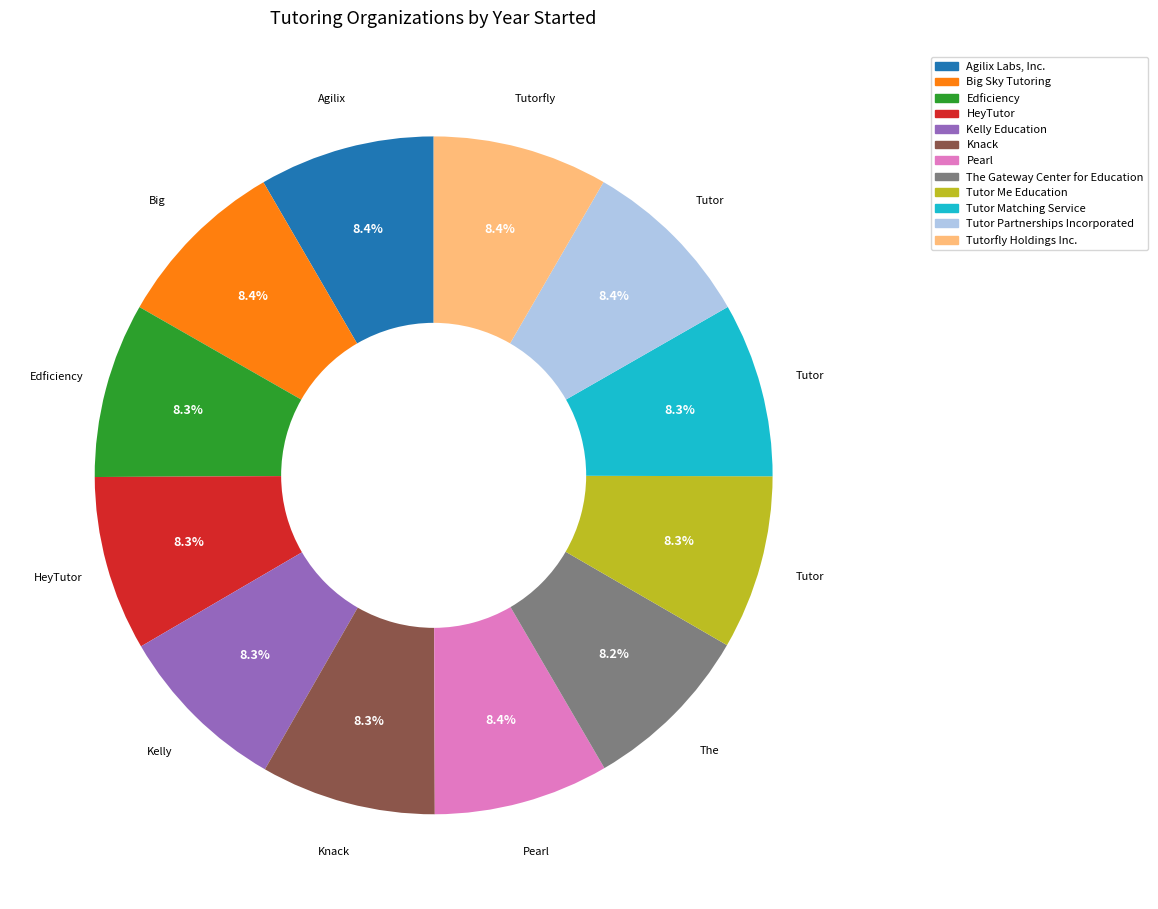

The HeyTutor slice represents 16% of the pie. True or false?

False